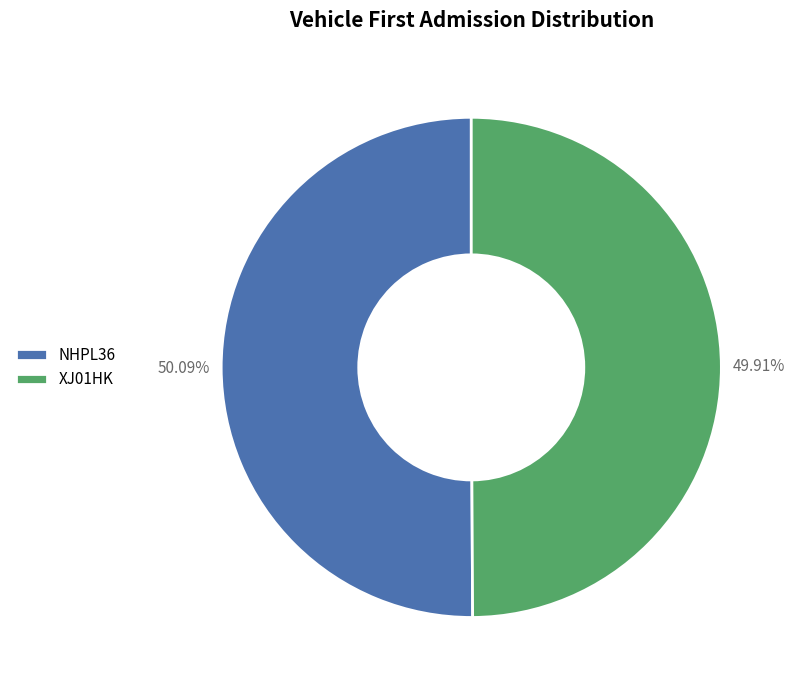

Does any single category account for the majority?

Yes